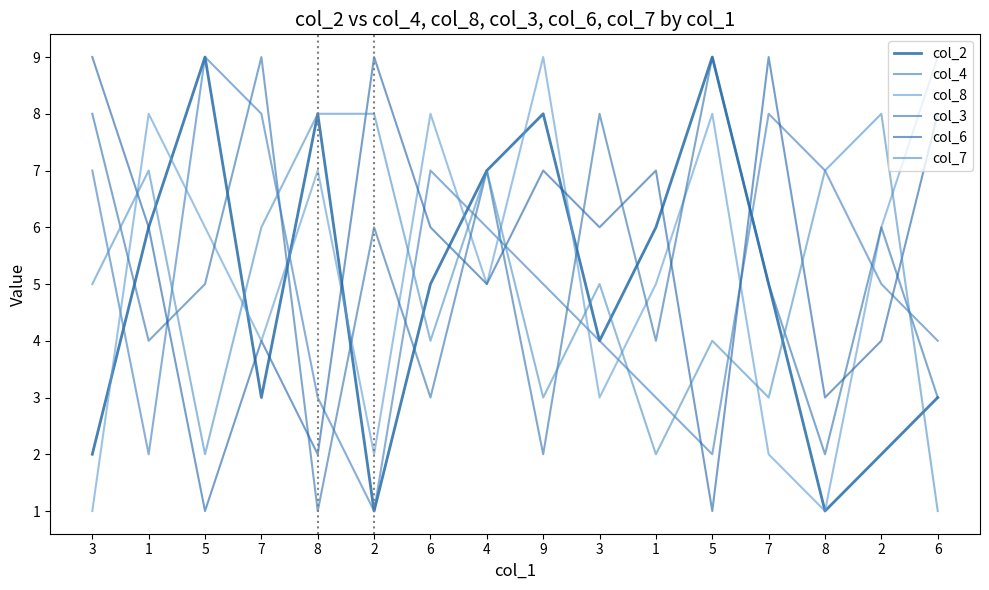

What is the minimum value shown in the chart?

1